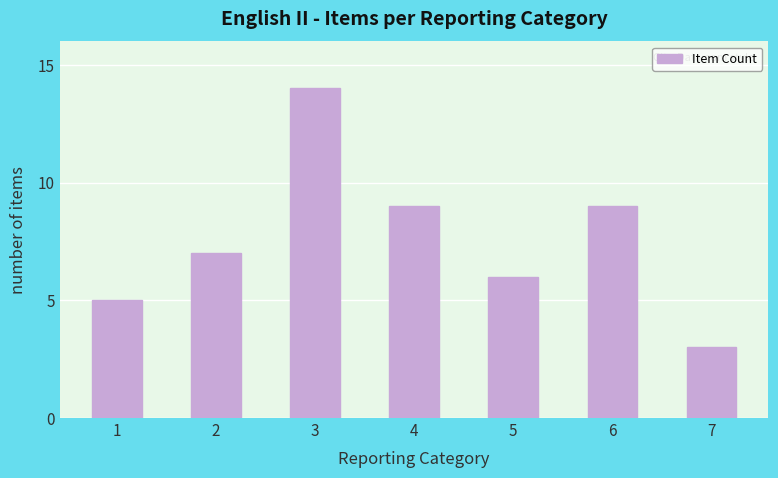

What is the difference between the maximum and minimum values?

11